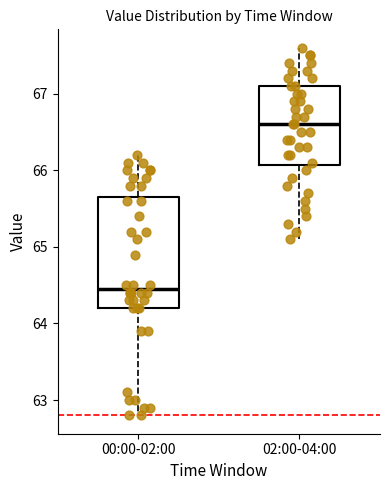

Which box's median line is the highest?

02:00-04:00